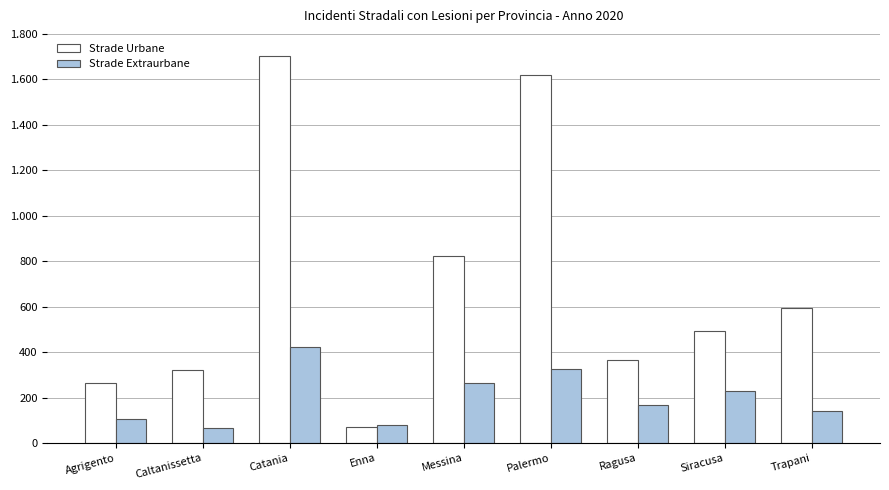

What are all the series names shown in the legend?

Strade Urbane, Strade Extraurbane